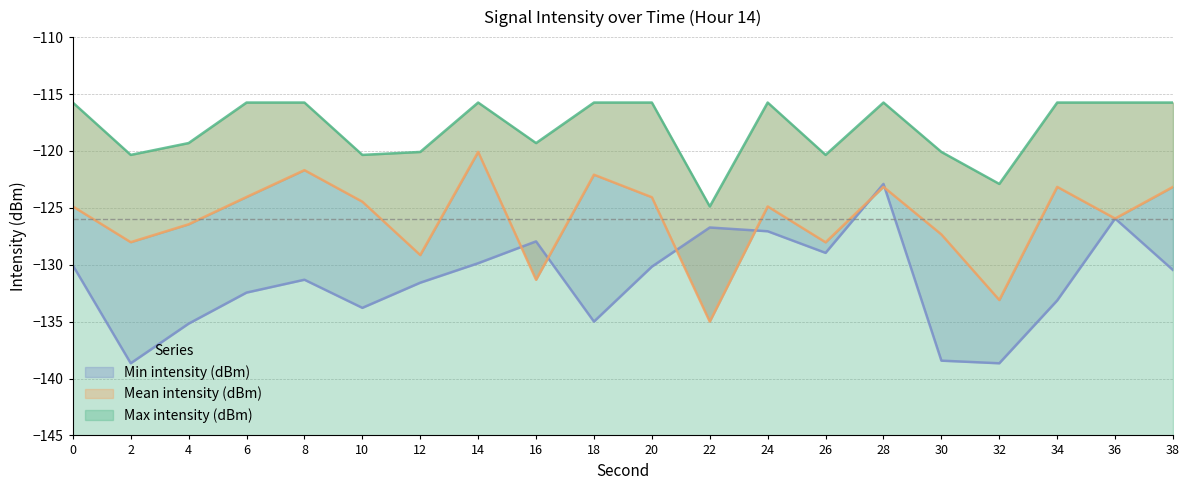

Reading left to right, what are all the values shown in this chart?

Min intensity (dBm): 0=-130.1	2=-138.7	4=-135.2	6=-132.4	8=-131.3	10=-133.8	12=-131.6	14=-129.9	16=-128.0	18=-135.0	20=-130.2	22=-126.7	24=-127.1	26=-129.0	28=-122.9	30=-138.4	32=-138.7	34=-133.1	36=-125.9	38=-130.5
Mean intensity (dBm): 0=-124.9	2=-128.0	4=-126.5	6=-124.0	8=-121.7	10=-124.5	12=-129.2	14=-120.1	16=-131.3	18=-122.1	20=-124.1	22=-135.0	24=-124.9	26=-128.0	28=-123.2	30=-127.3	32=-133.1	34=-123.2	36=-125.9	38=-123.2
Max intensity (dBm): 0=-115.8	2=-120.3	4=-119.3	6=-115.8	8=-115.8	10=-120.3	12=-120.1	14=-115.8	16=-119.3	18=-115.8	20=-115.8	22=-124.9	24=-115.8	26=-120.3	28=-115.8	30=-120.1	32=-122.9	34=-115.8	36=-115.8	38=-115.8